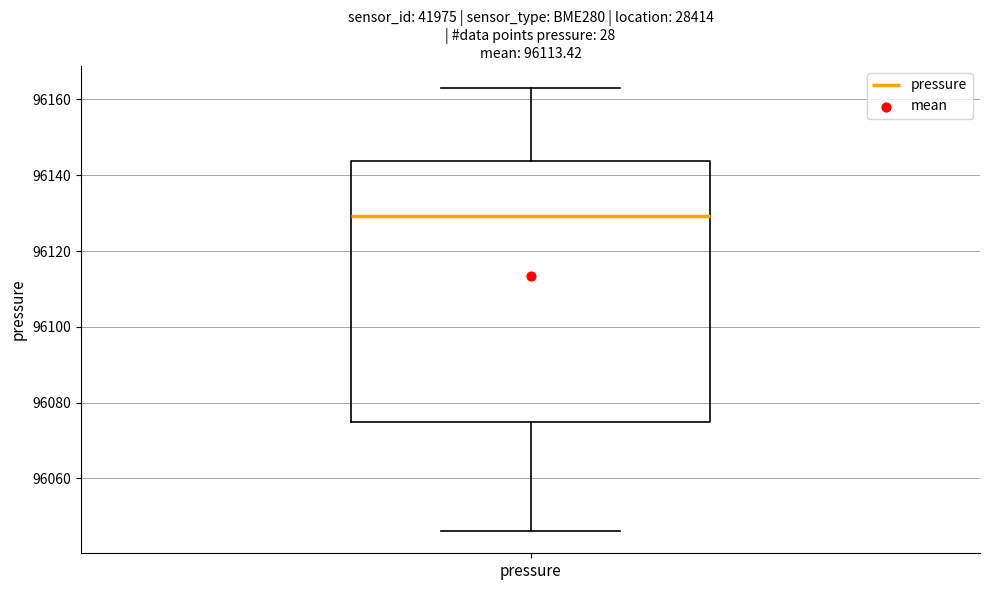

Where does the upper whisker of the box for pressure end on the y-axis? The values are not printed on the chart, so give them approximately, as read against the axis.

96164